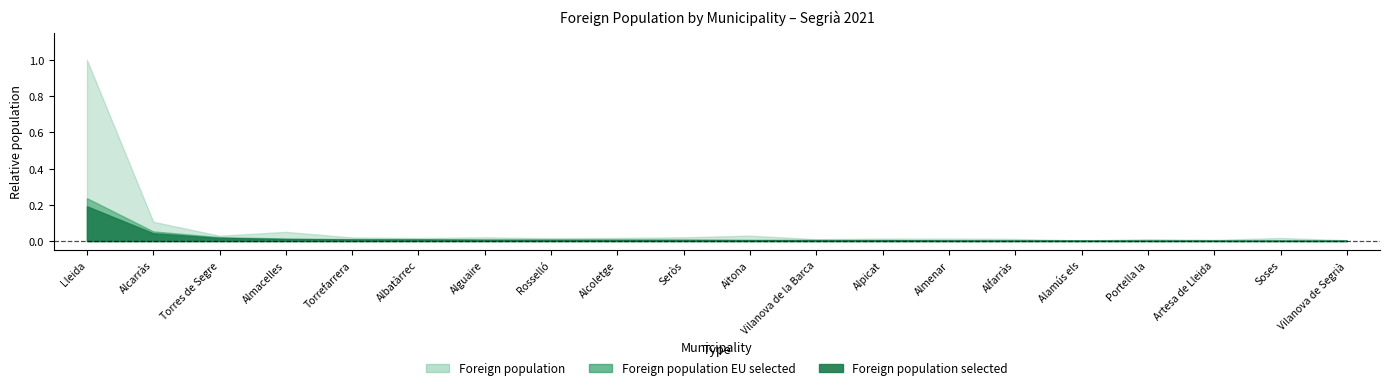

What are all the series names shown in the legend?

Foreign population, Foreign population EU selected, Foreign population selected